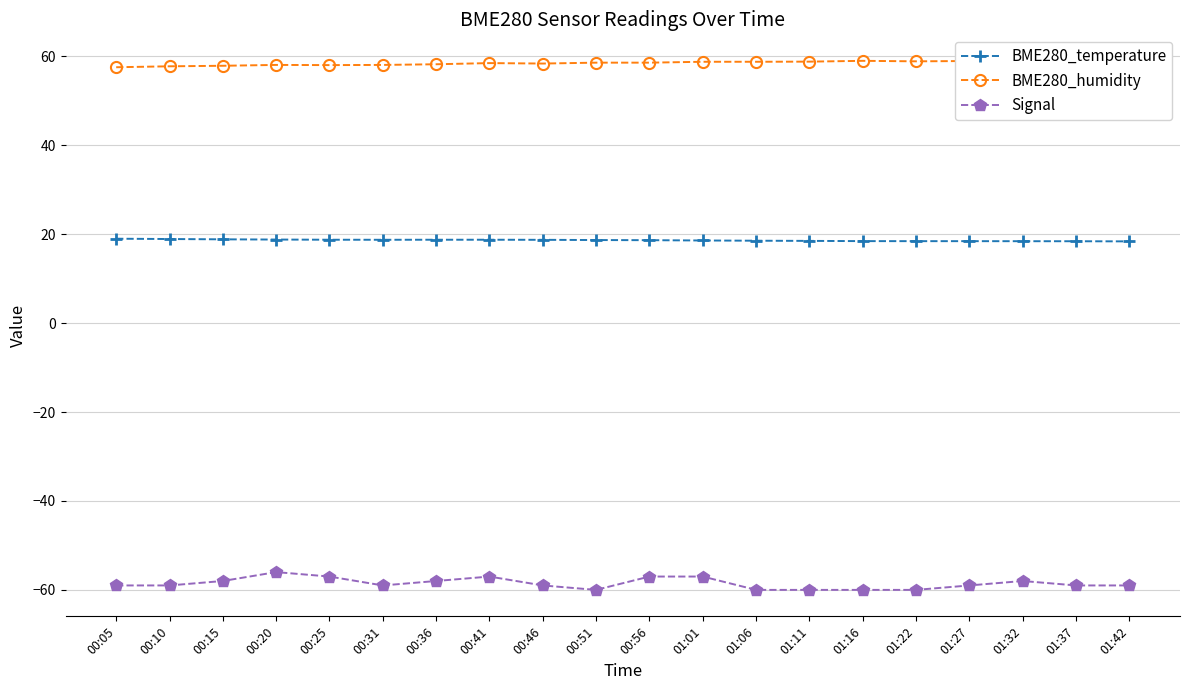

At which category does the chart reach its minimum across all series?

00:51